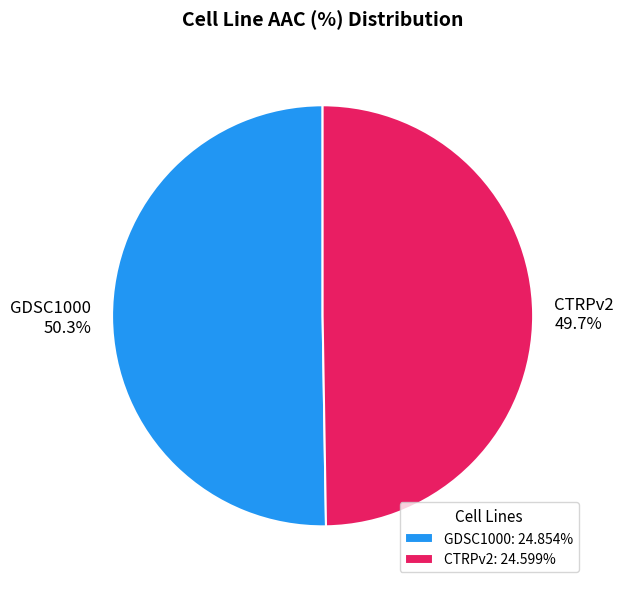

To the nearest percent, what is the combined percentage of CTRPv2 and GDSC1000?

100%